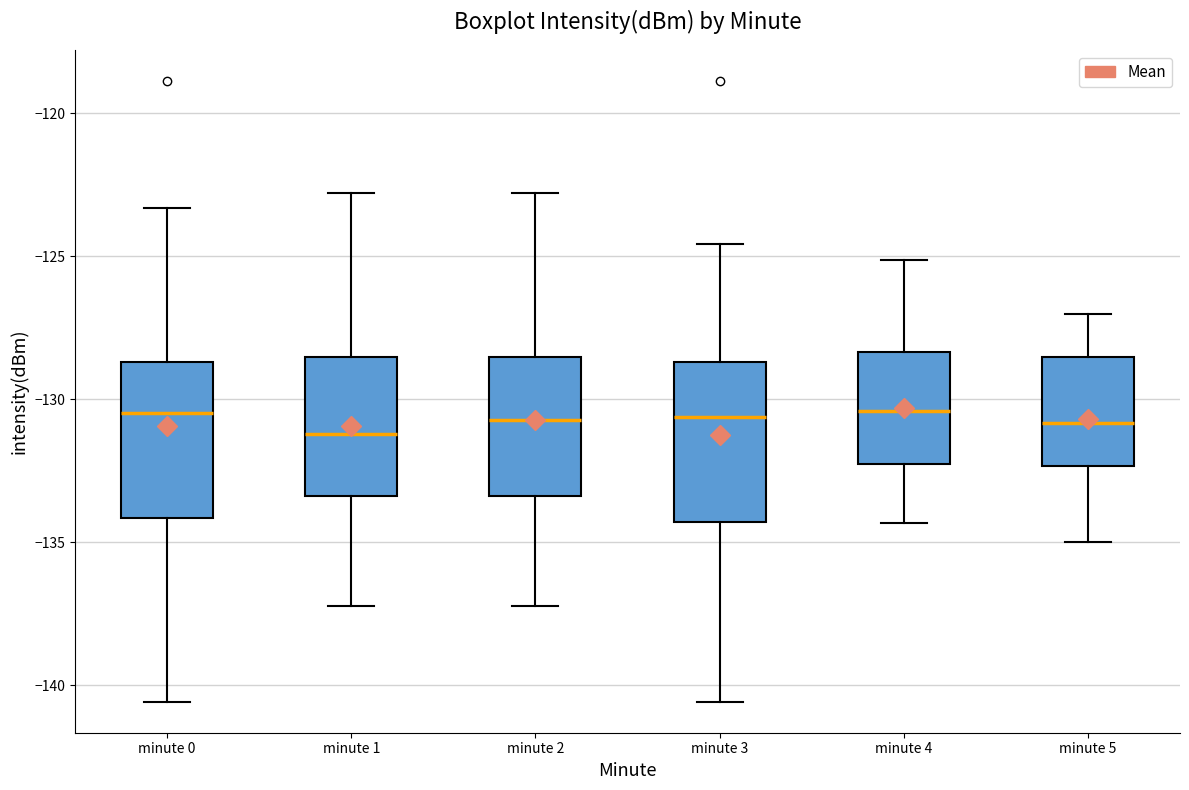

Reading left to right, transcribe this box plot: for each box, give where its median line is, the range the box spans, and where its two whiskers end, as read against the y-axis. The values are not printed on the chart, so give them approximately, as read against the axis.

minute 0: median -130.5, box -134.0 to -128.5, whiskers -140.5 to -123.5
minute 1: median -131.0, box -133.5 to -128.5, whiskers -137.0 to -123.0
minute 2: median -130.5, box -133.5 to -128.5, whiskers -137.0 to -123.0
minute 3: median -130.5, box -134.5 to -128.5, whiskers -140.5 to -124.5
minute 4: median -130.5, box -132.5 to -128.5, whiskers -134.5 to -125.0
minute 5: median -131.0, box -132.5 to -128.5, whiskers -135.0 to -127.0